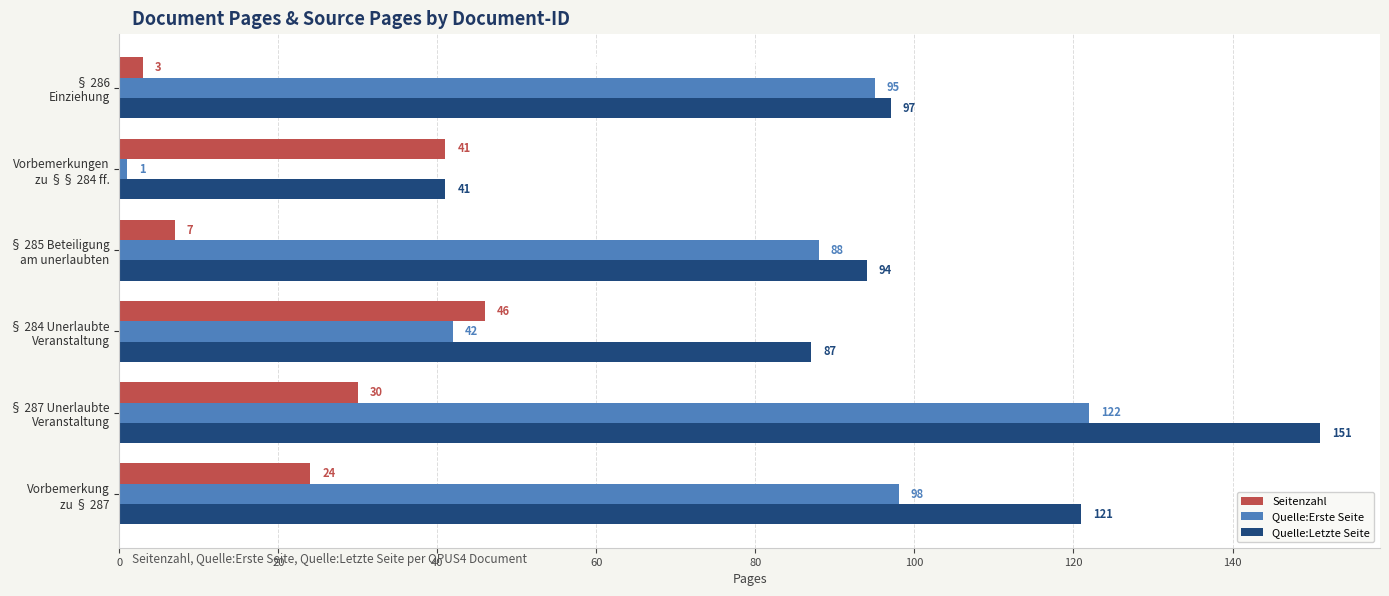

Which series has the largest total across all categories?

Quelle:Letzte Seite